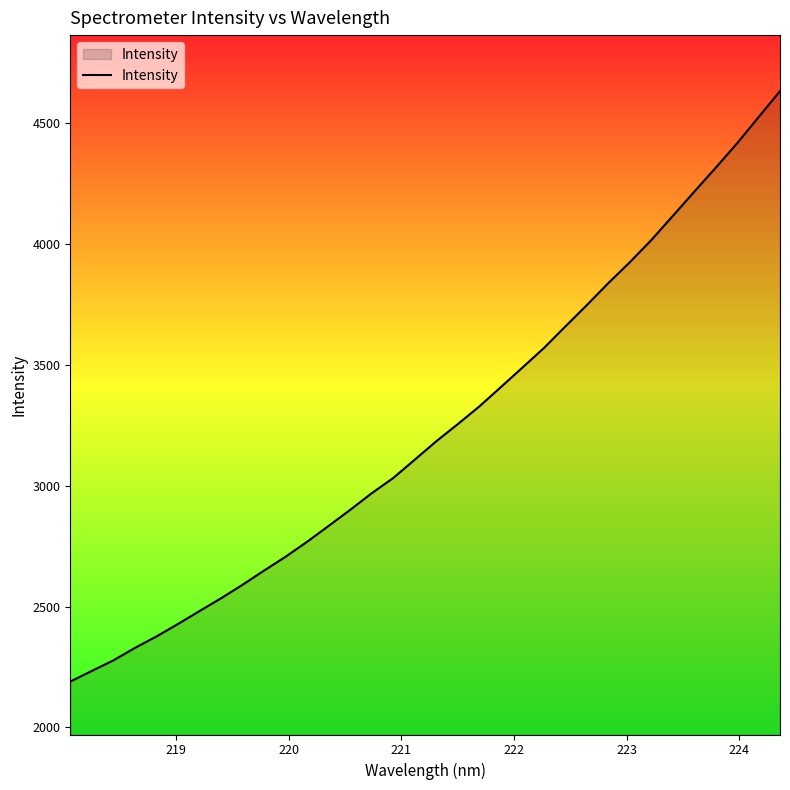

What is the difference between the maximum and minimum values?

2441.8